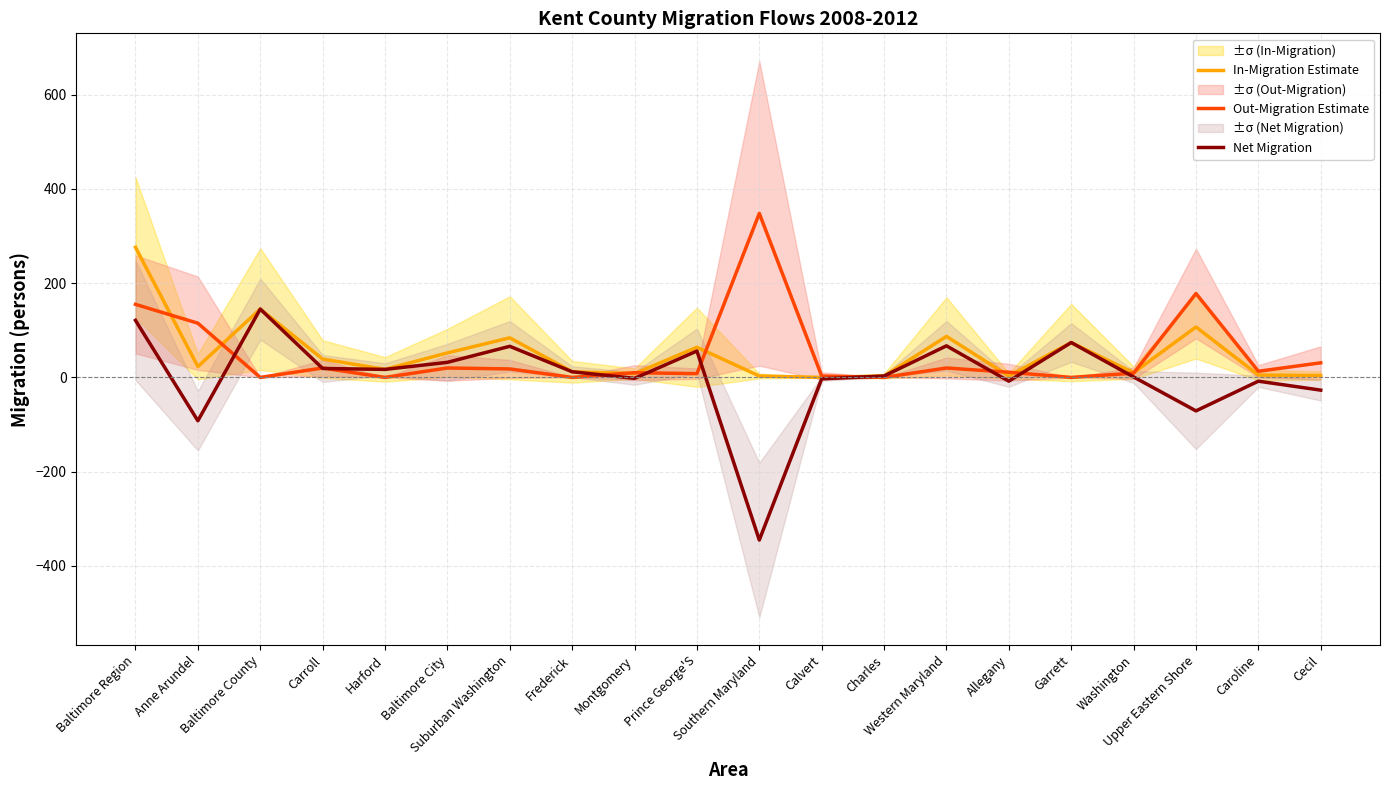

True or false: In-Migration Estimate has a value of 121 at Garrett.

False